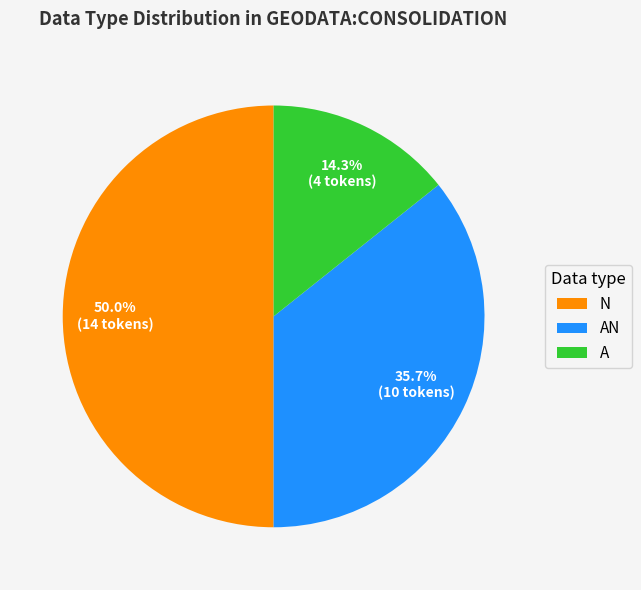

How many segments does this pie chart have?

3